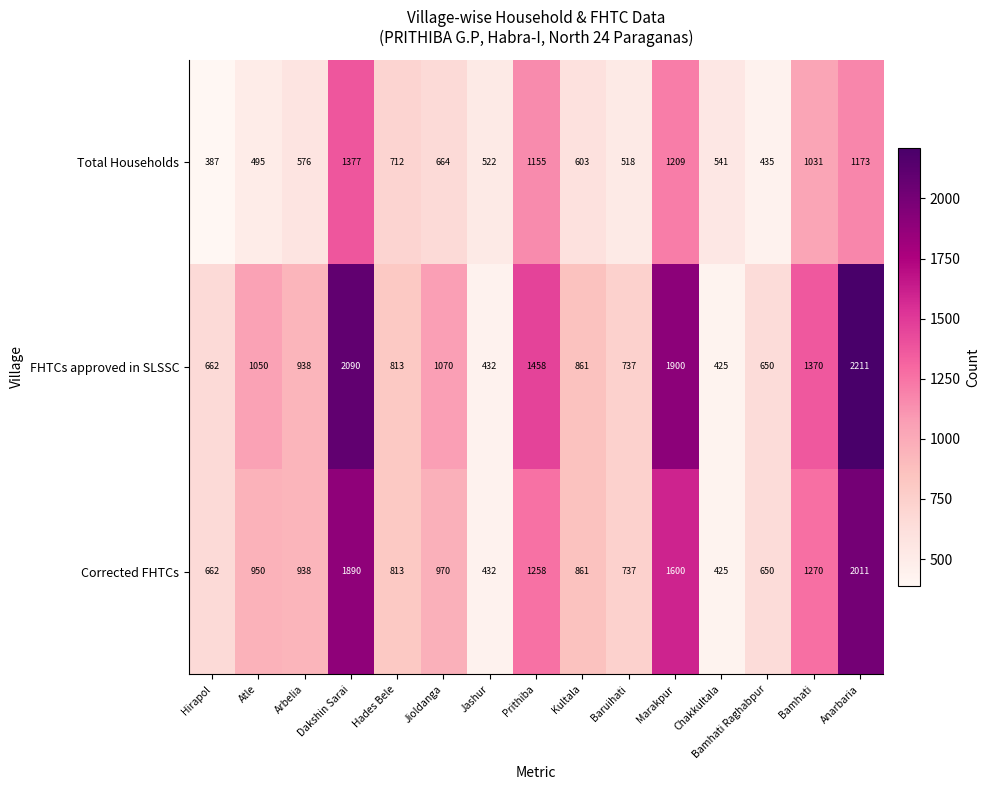

Rank the series by their maximum value, from highest to lowest.

FHTCs approved in SLSSC, Corrected FHTCs, Total Households